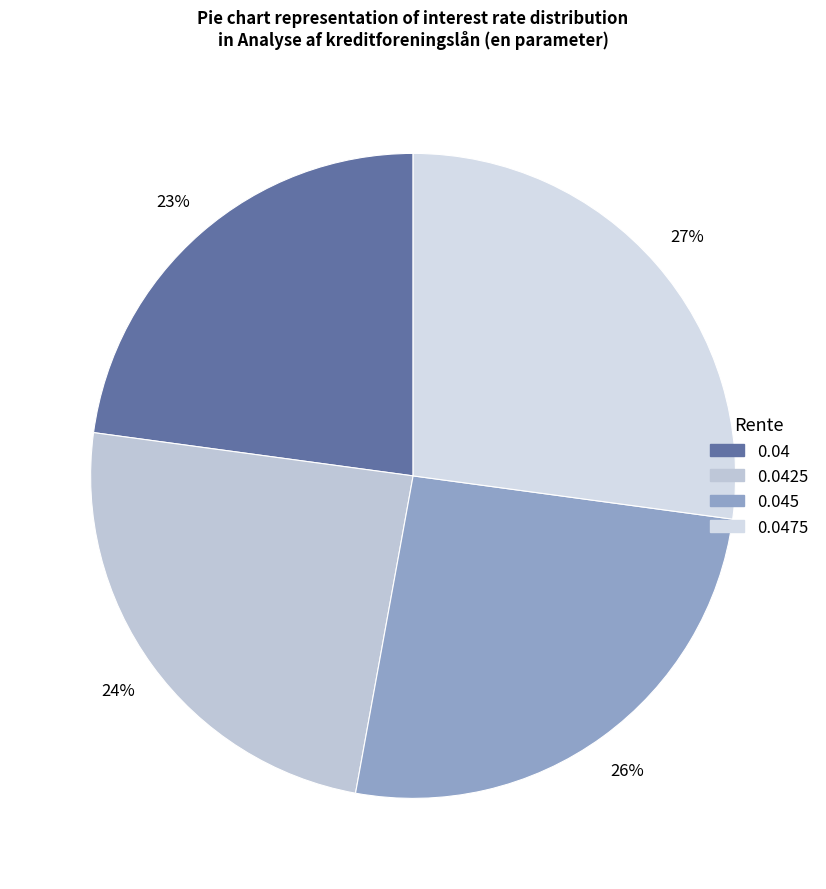

Is 0.04 the majority of the pie?

No